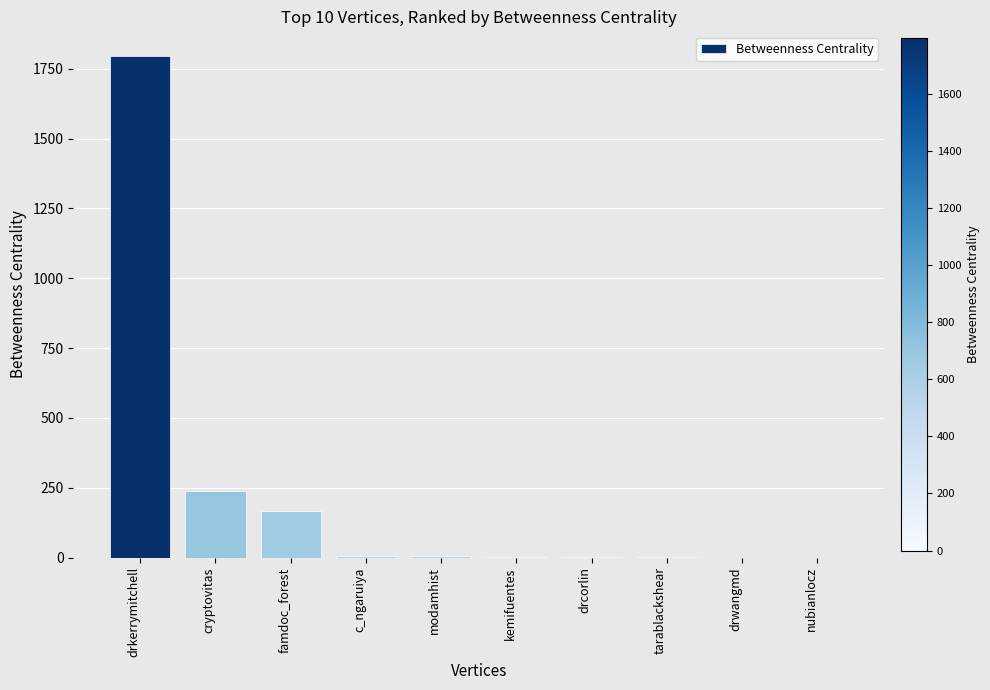

What is the sum of all values?

2218